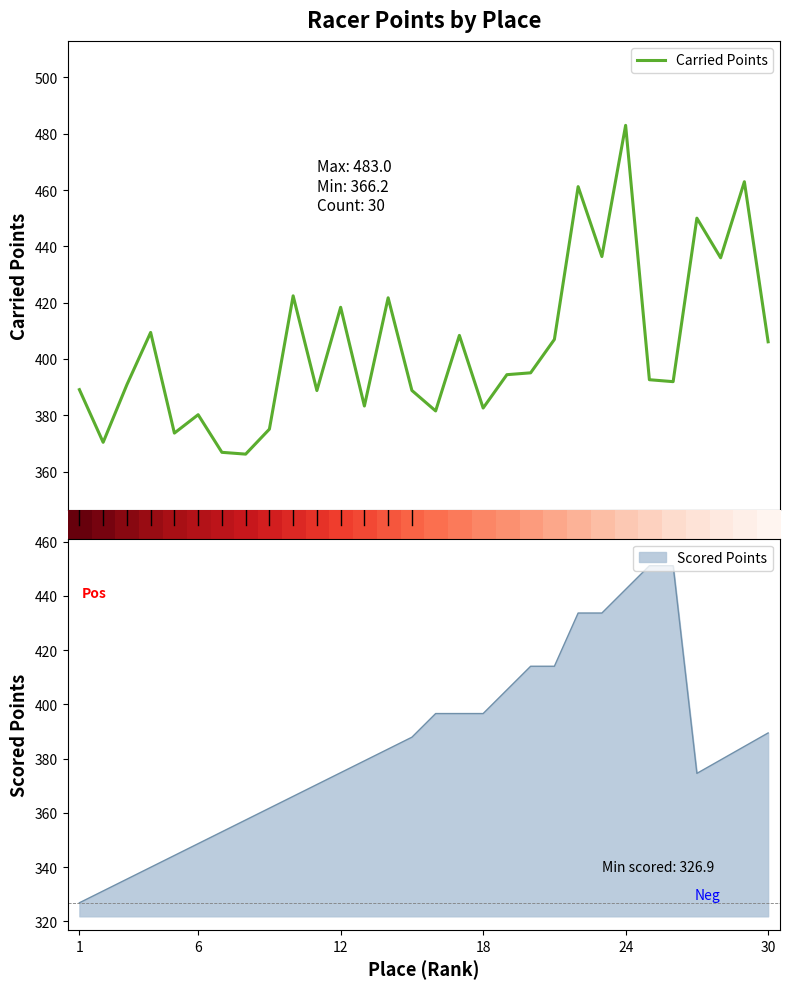

What is the lowest value of the Carried Points series?

366.2